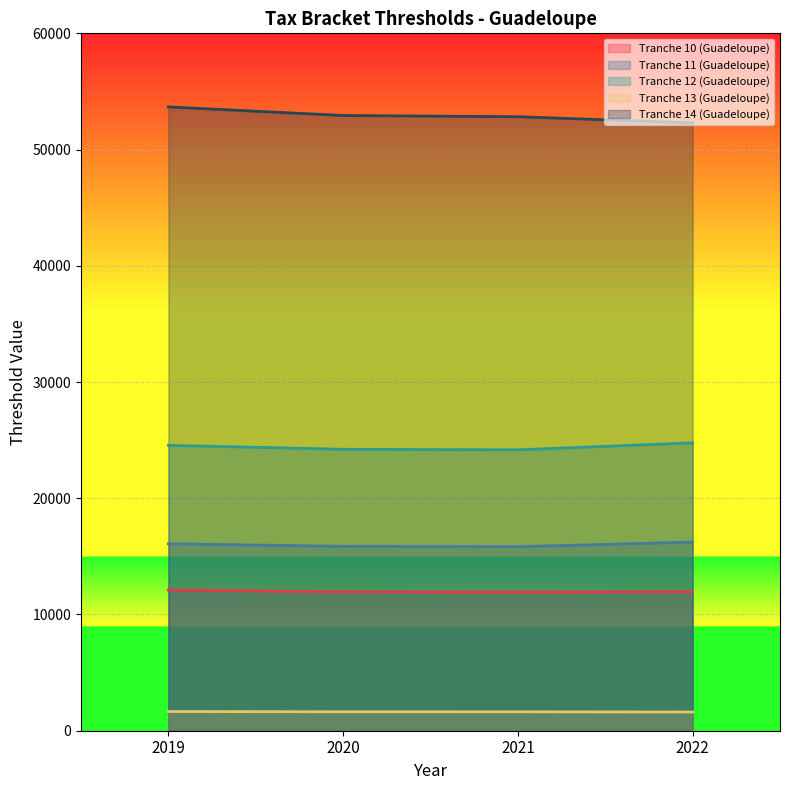

How many lines are shown in the chart?

5